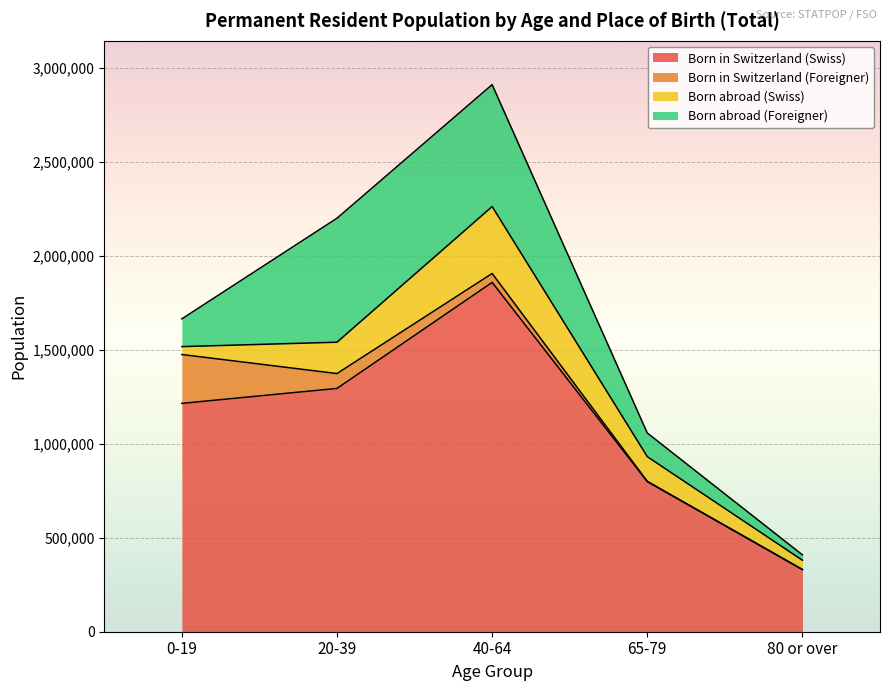

How many lines are shown in the chart?

4